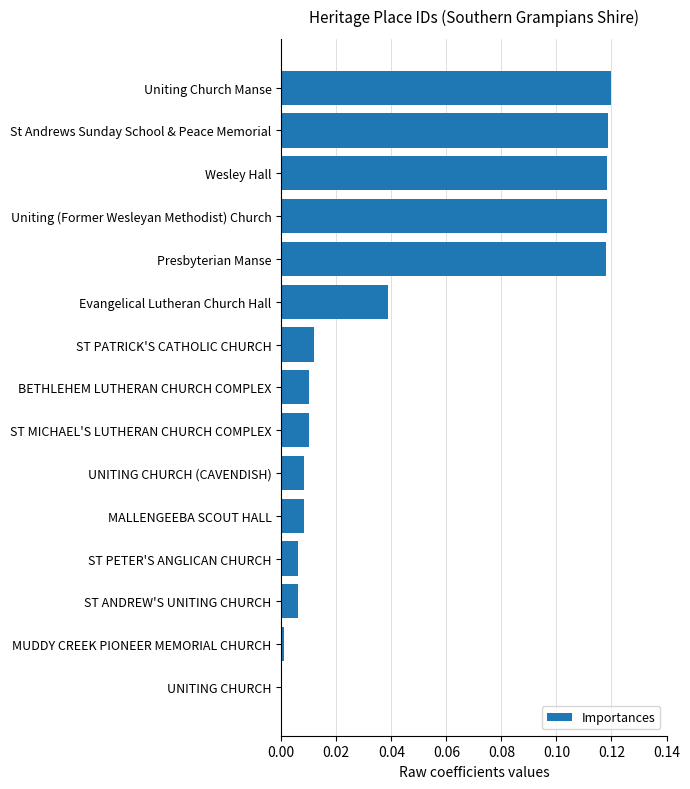

Is it true that the value at UNITING CHURCH is 0.0?

True